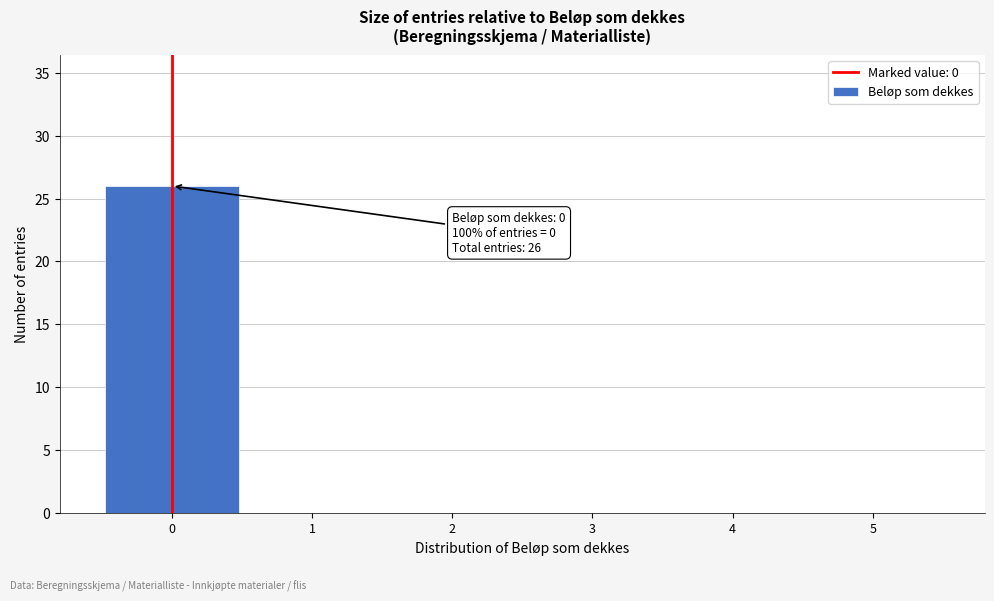

Over which range of the x-axis is the bar tallest?

-0.5 to 0.5